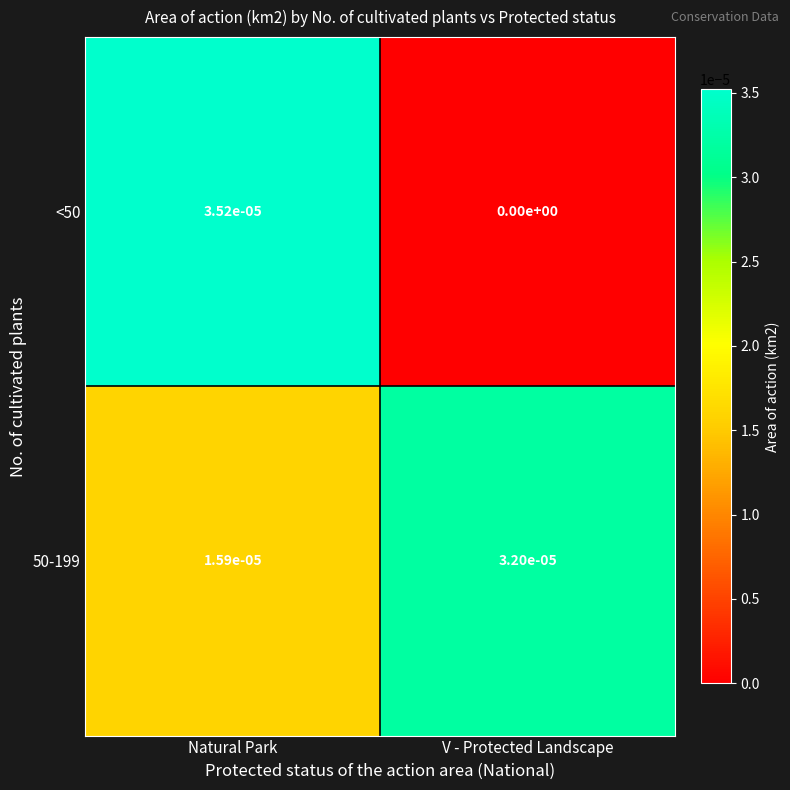

Which series changed the most between Natural Park and V - Protected Landscape?

<50